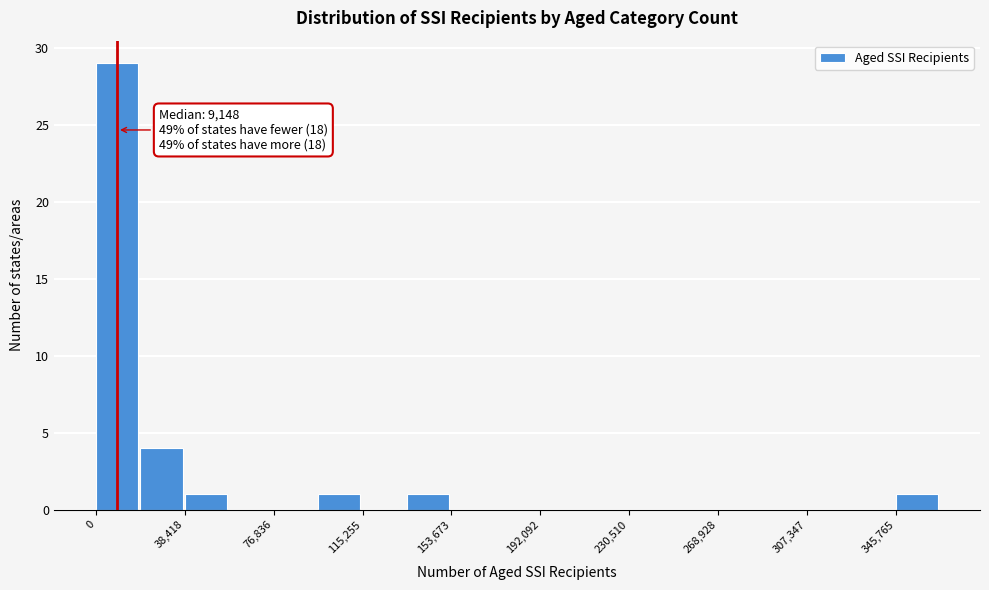

Around what value on the x-axis is the tallest bar? Give the approximate position of its centre, as read against the axis.

10000